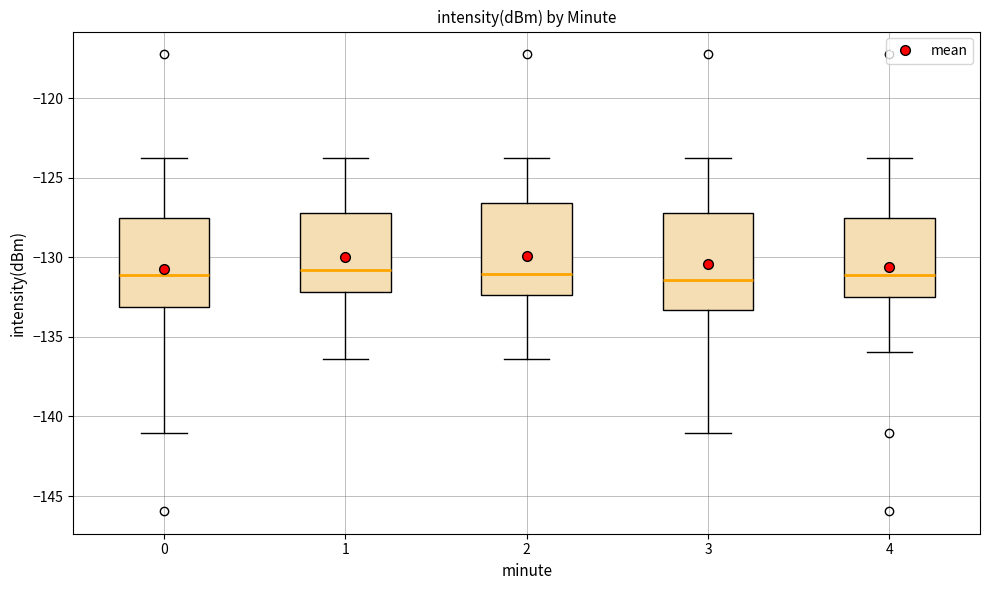

Reading left to right, read every box against the y-axis: the position of its median line, the range the box covers, and the ends of its whiskers. The values are not printed on the chart, so give them approximately, as read against the axis.

0: median -131.0, box -133.0 to -127.5, whiskers -141.0 to -123.5
1: median -131.0, box -132.0 to -127.0, whiskers -136.5 to -123.5
2: median -131.0, box -132.5 to -126.5, whiskers -136.5 to -123.5
3: median -131.5, box -133.5 to -127.0, whiskers -141.0 to -123.5
4: median -131.0, box -132.5 to -127.5, whiskers -136.0 to -123.5